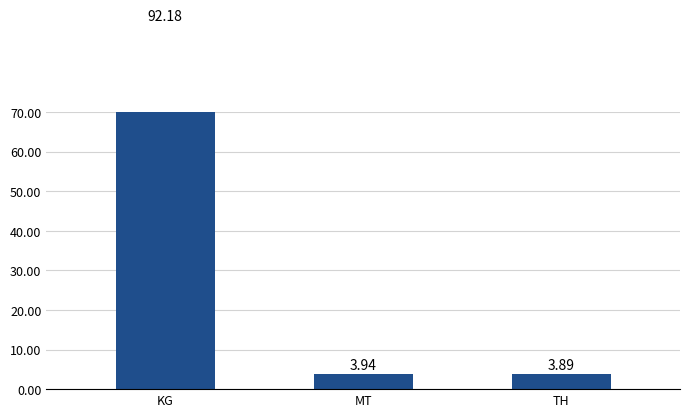

What is the sum of all values?

100.0